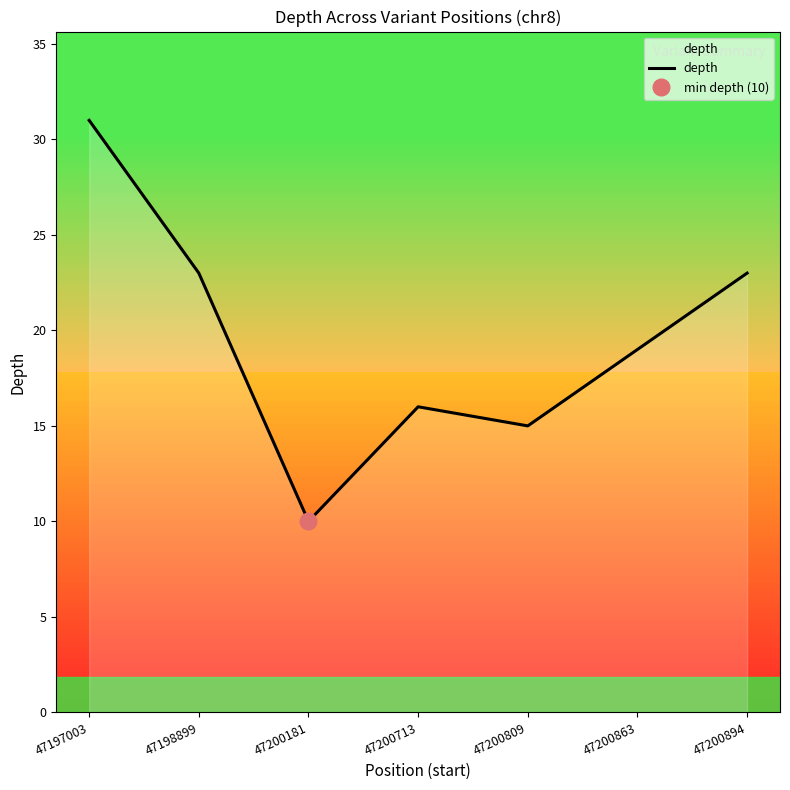

What is the change in value from 47198899 to 47200863?

-4